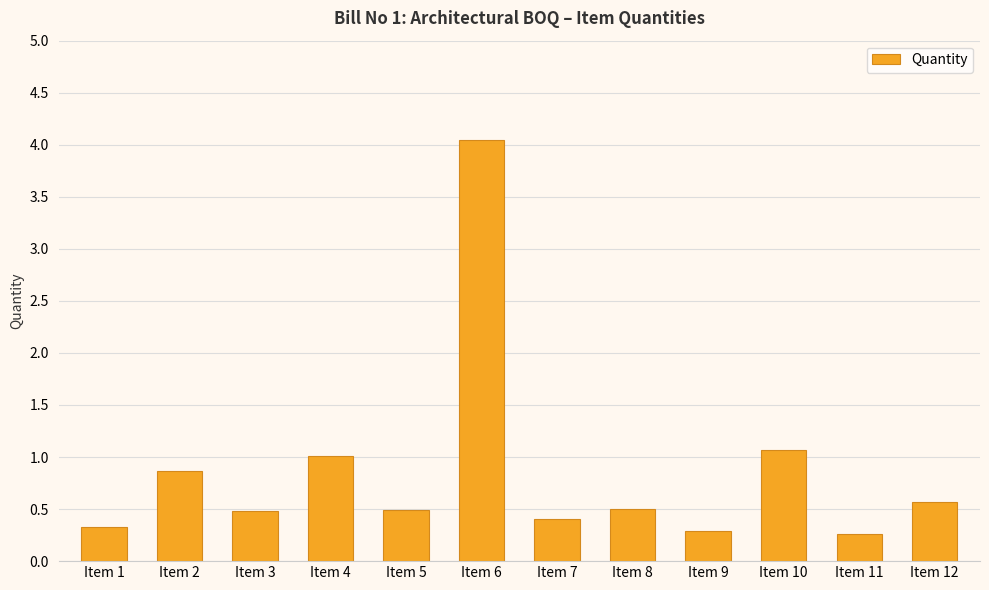

What is the change in value from Item 1 to Item 10?

+0.7